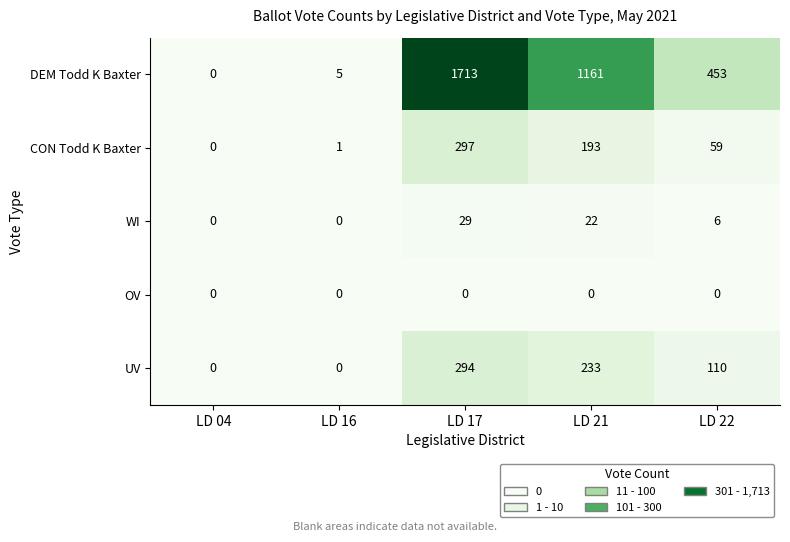

What is the average value of the WI series?

11